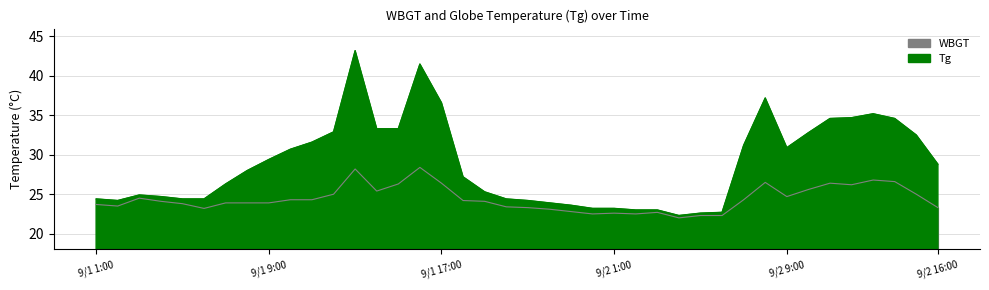

At how many categories does at least one series exceed 43?

1